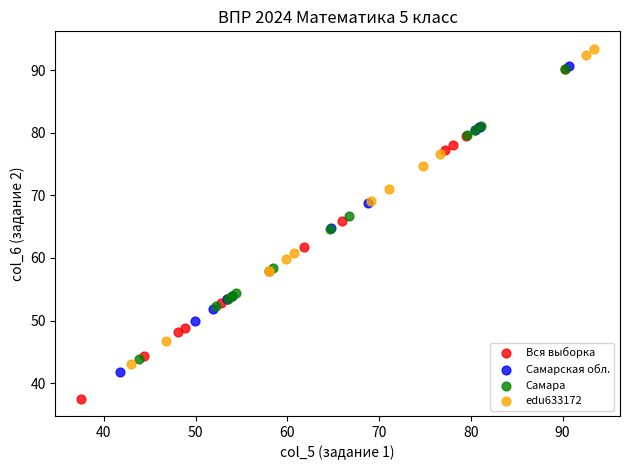

Which series has the largest Y range (max minus min)?

Вся выборка